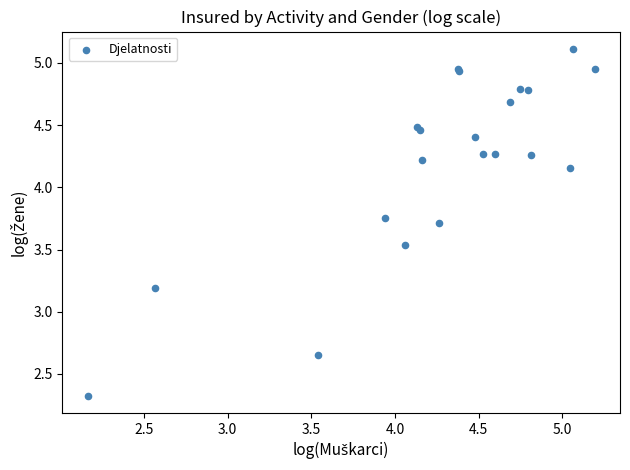

What Y value in the scatter plot is closest to 3?

3.2